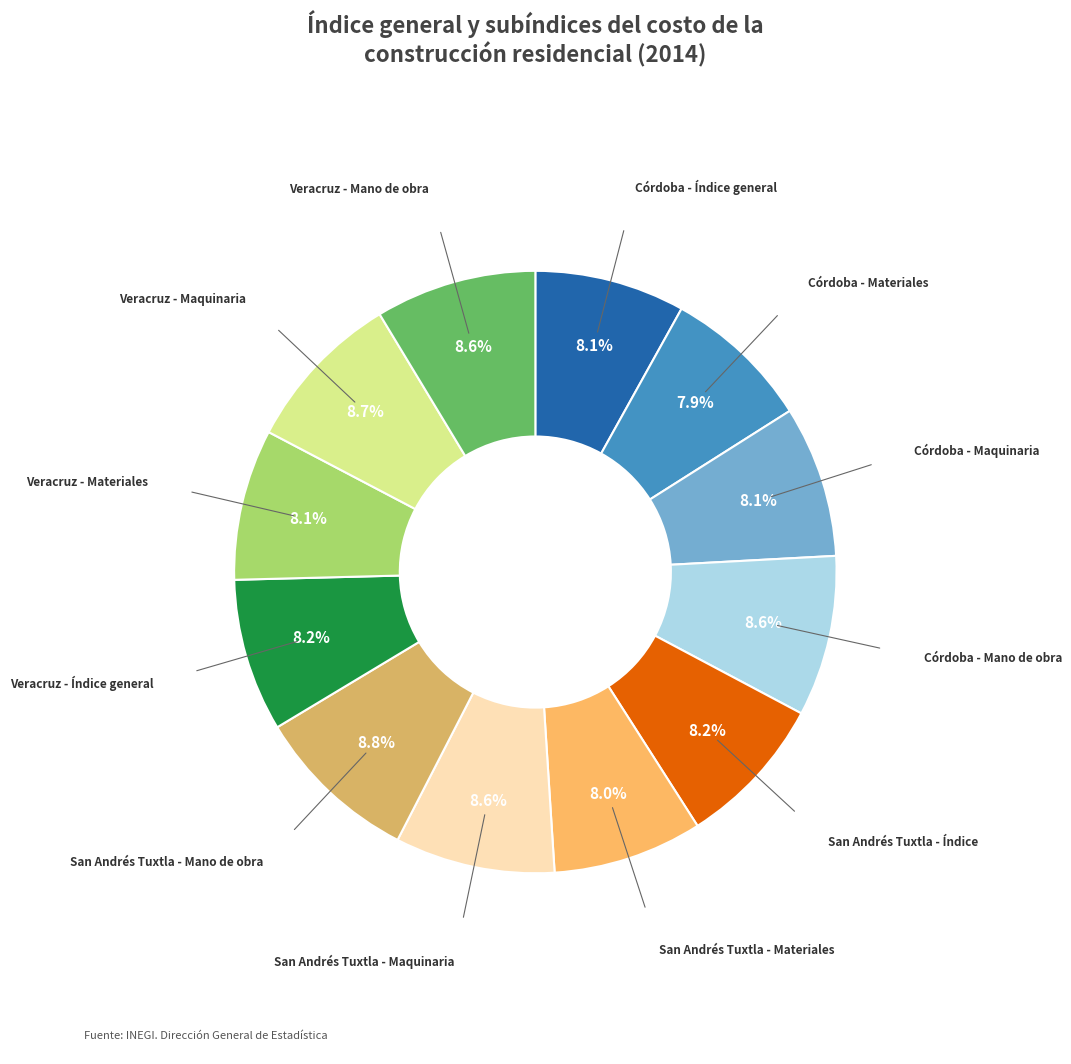

Is there any slice that represents more than half of the pie?

No